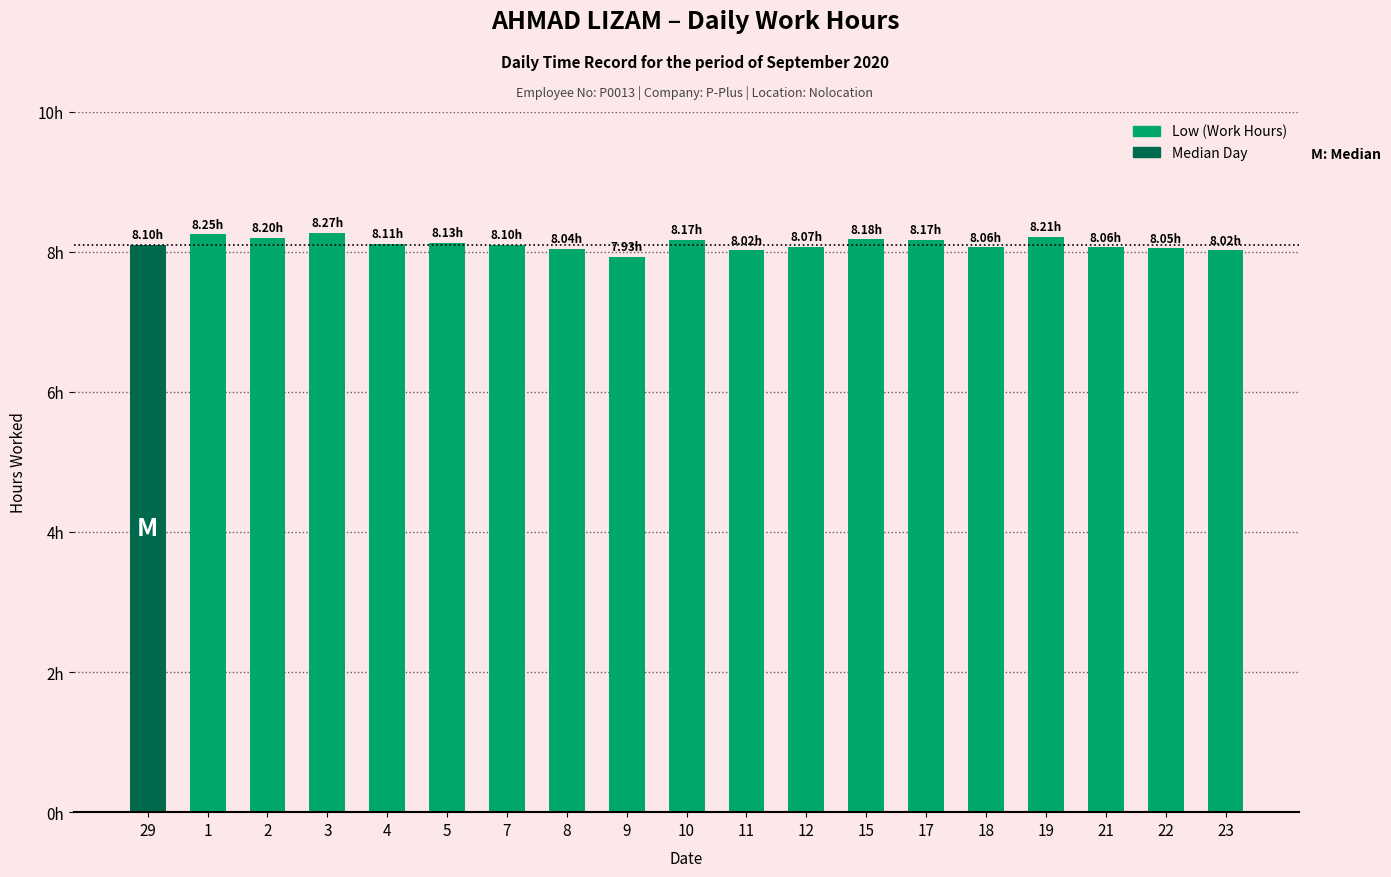

Does the chart contain any negative values?

No